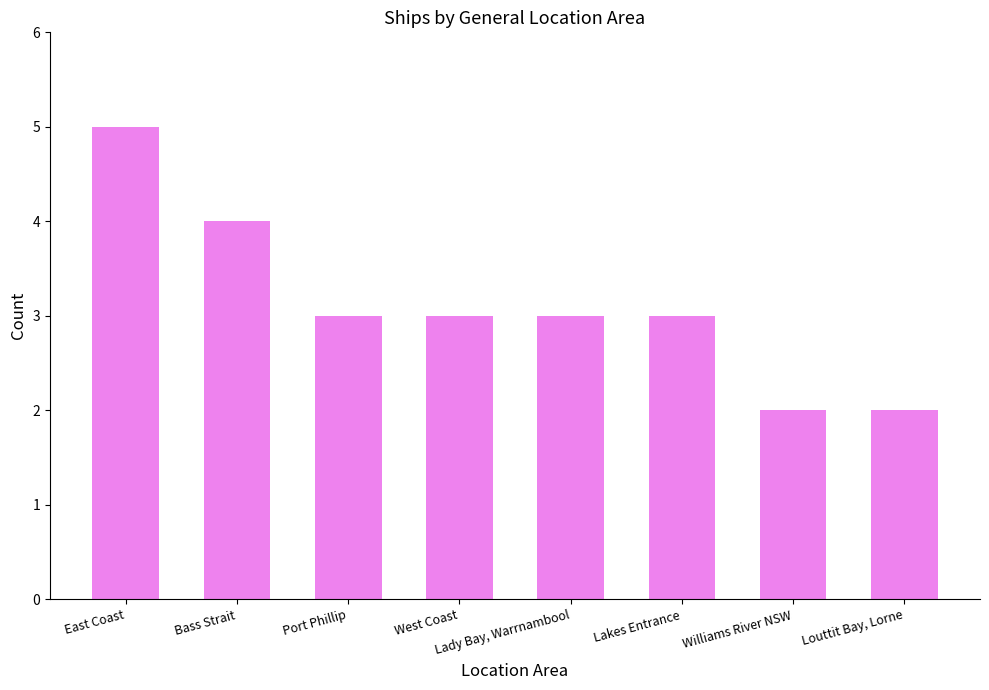

Does the chart contain any negative values?

No